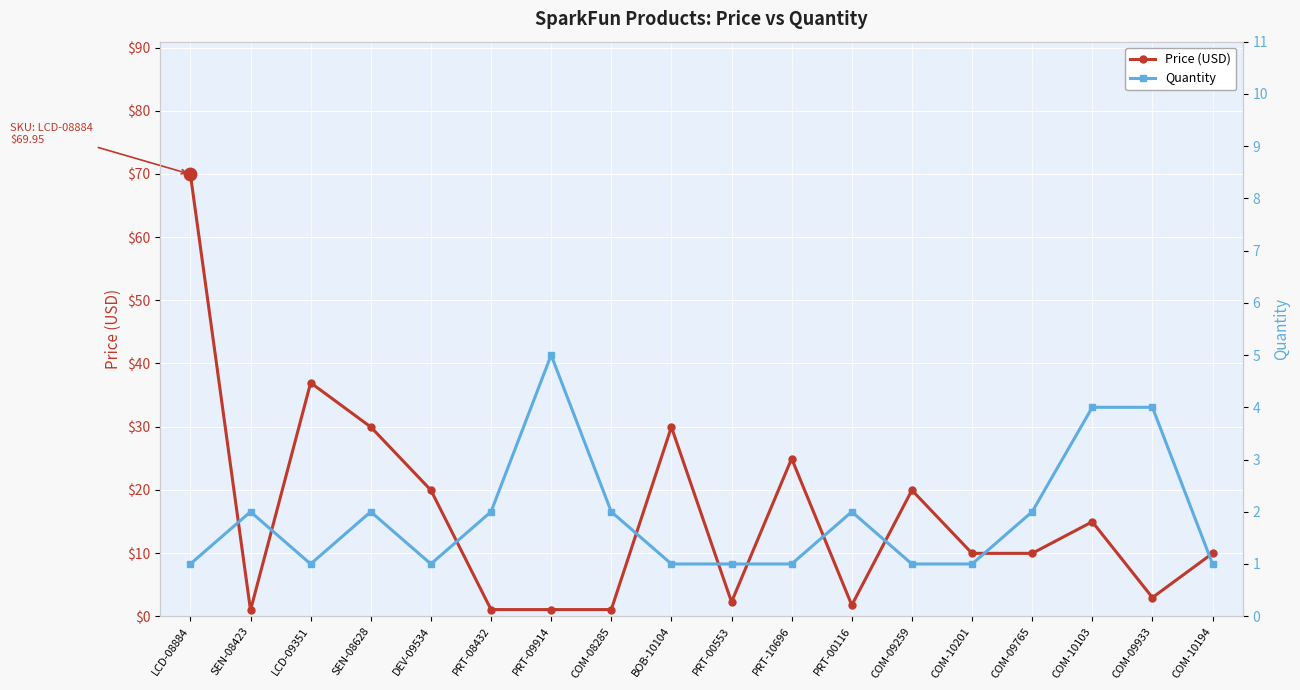

Which series has the largest total across all categories?

Price (USD)